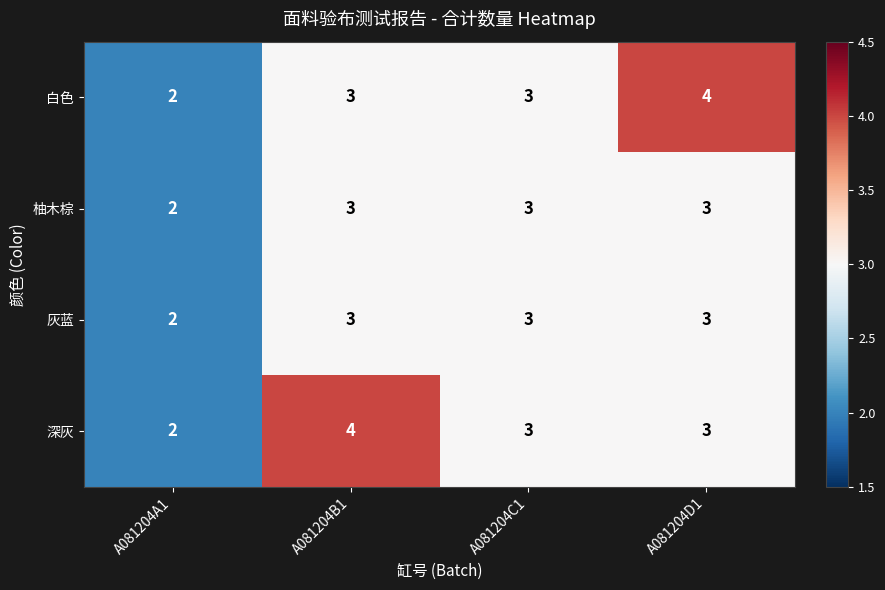

Count the number of data series in this chart.

4